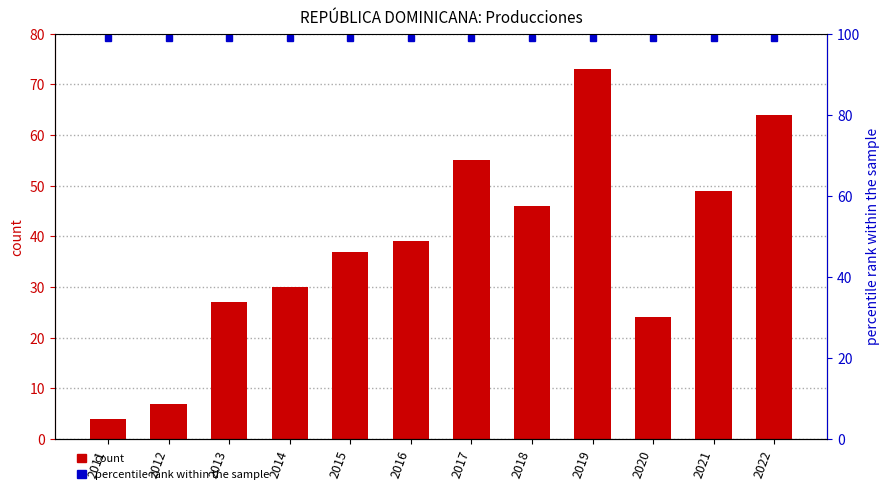

What is the ratio of the value at 2013 to the value at 2011?

6.8